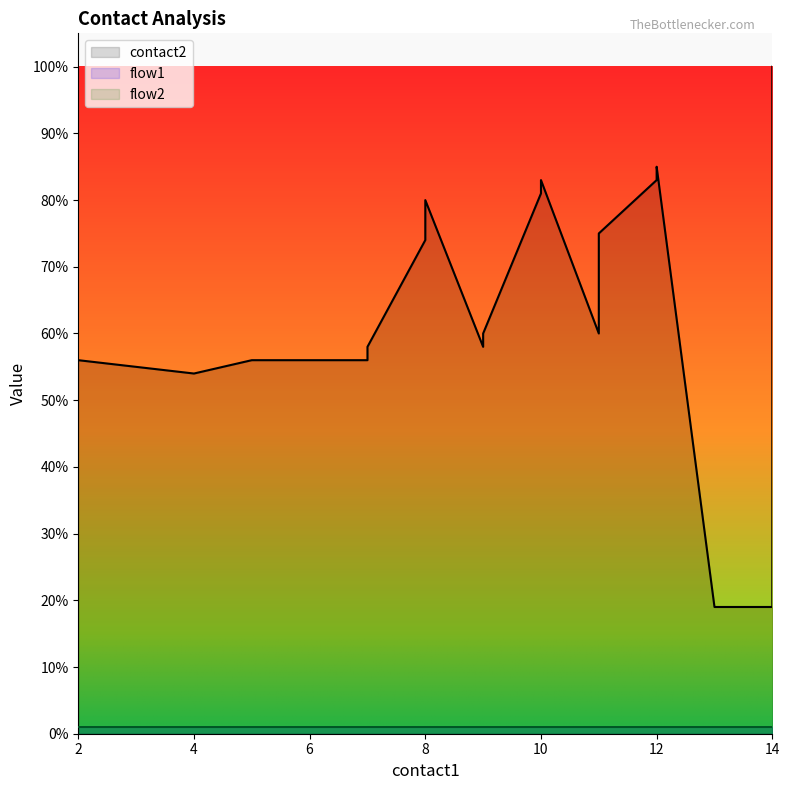

Is it true that flow2 equals 1 at 14?

True